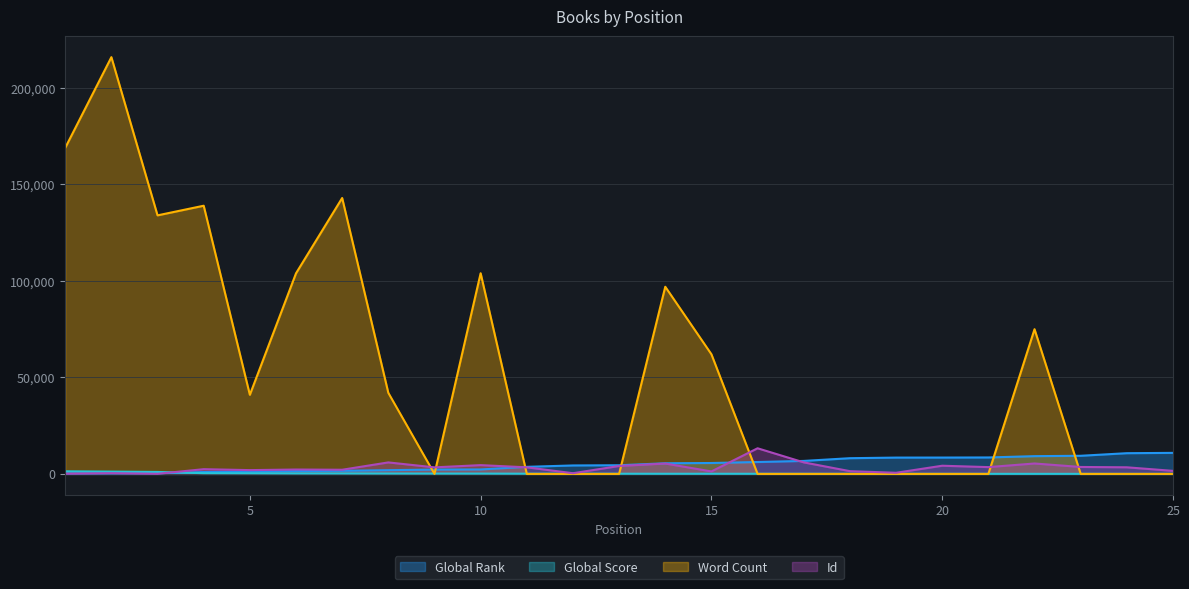

Between which two adjacent categories do Word Count and Global Score first intersect?

8 and 9